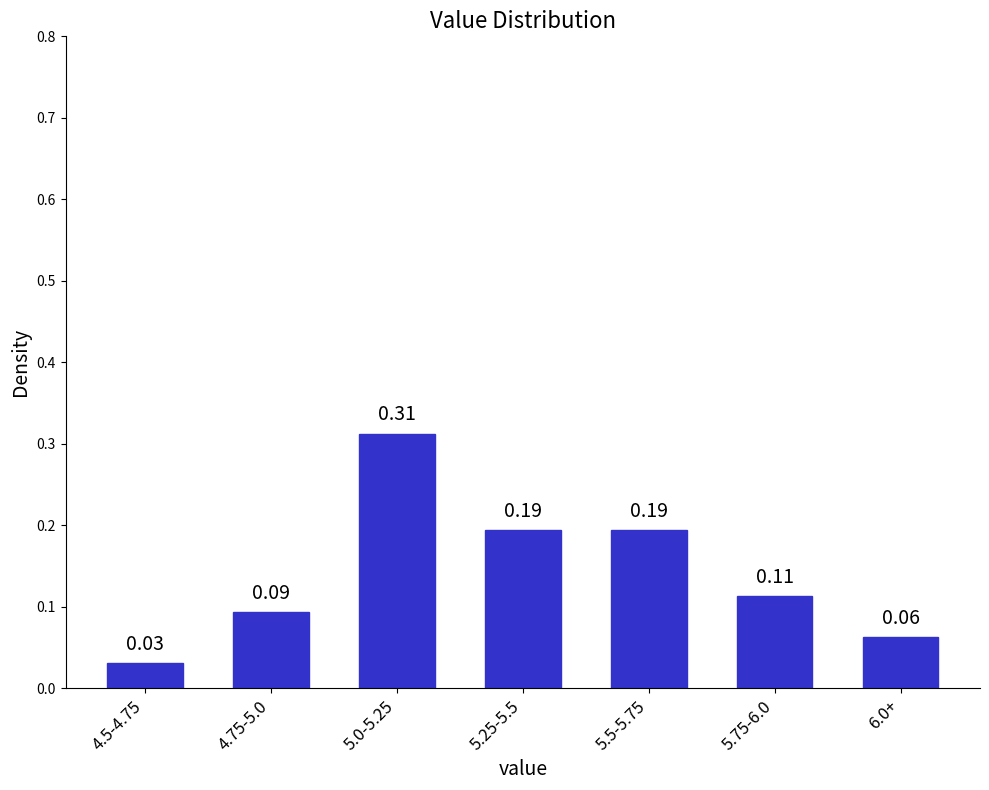

Which has a higher value, 4.75-5.0 or 4.5-4.75?

4.75-5.0